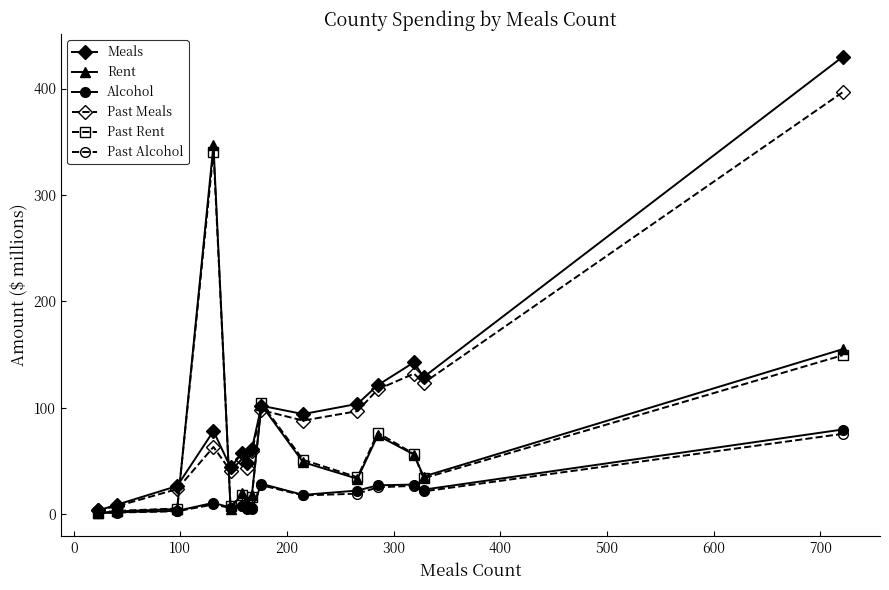

True or false: Rent has more than 2 points higher than both neighbors.

True